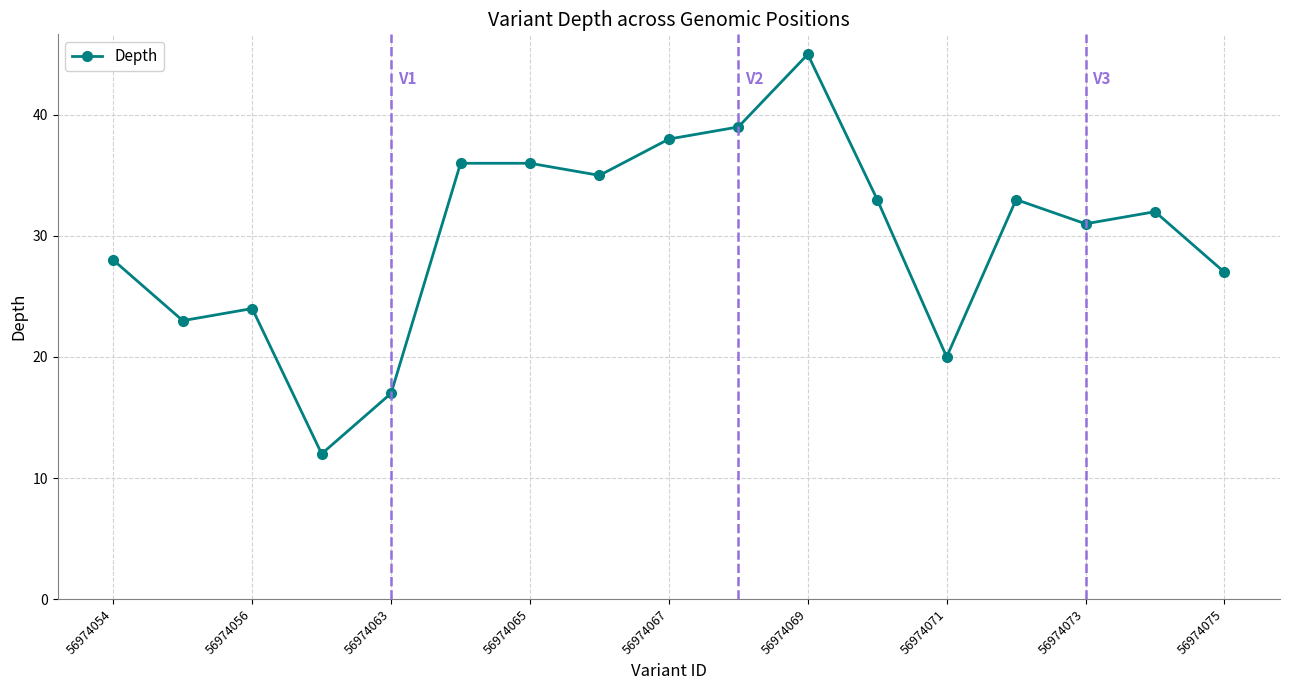

What is the difference between the maximum and minimum values?

33